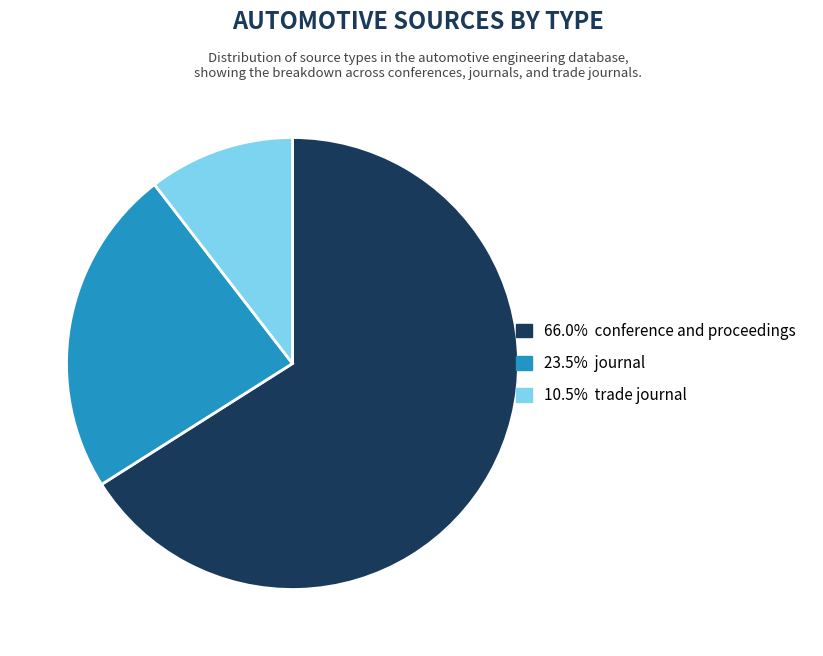

Does any single category account for the majority?

Yes